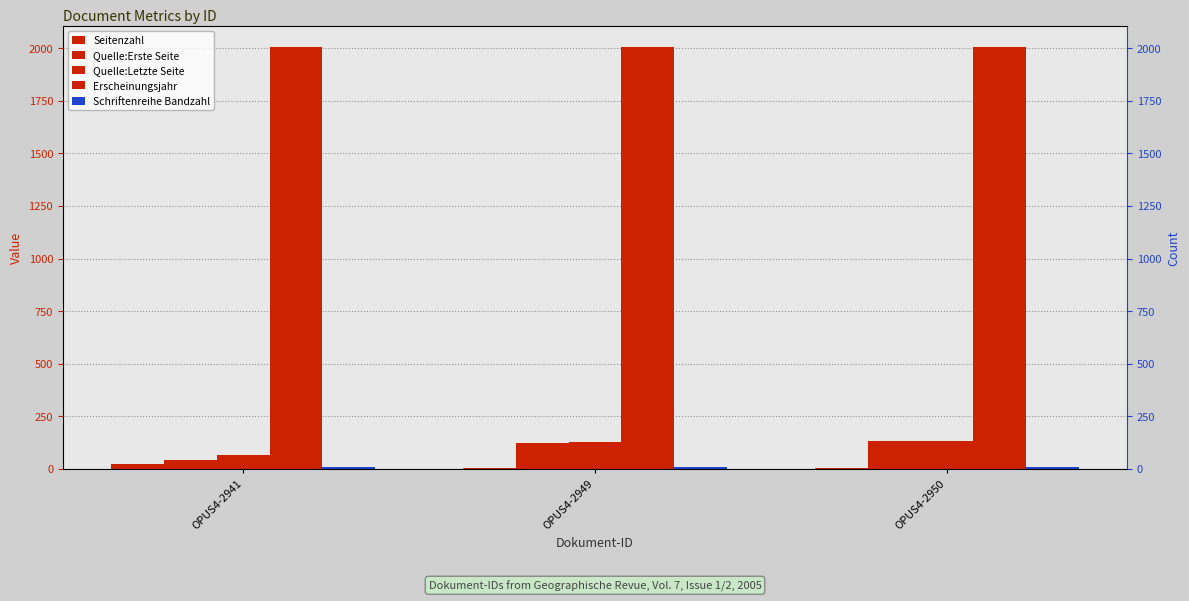

What is the value of the Quelle:Erste Seite bar at the 3rd from the left?

131